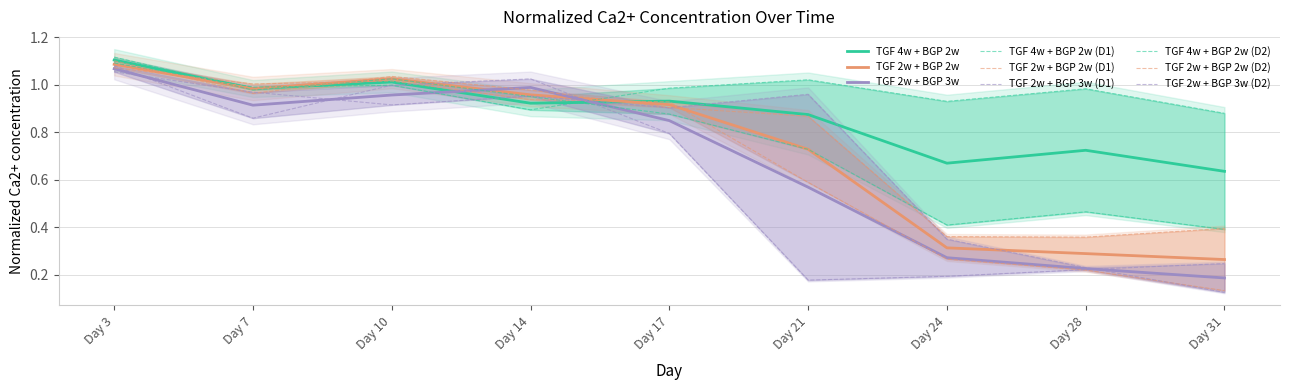

At which label does TGF 2w + BGP 3w (D2) reach its peak?

Day 3